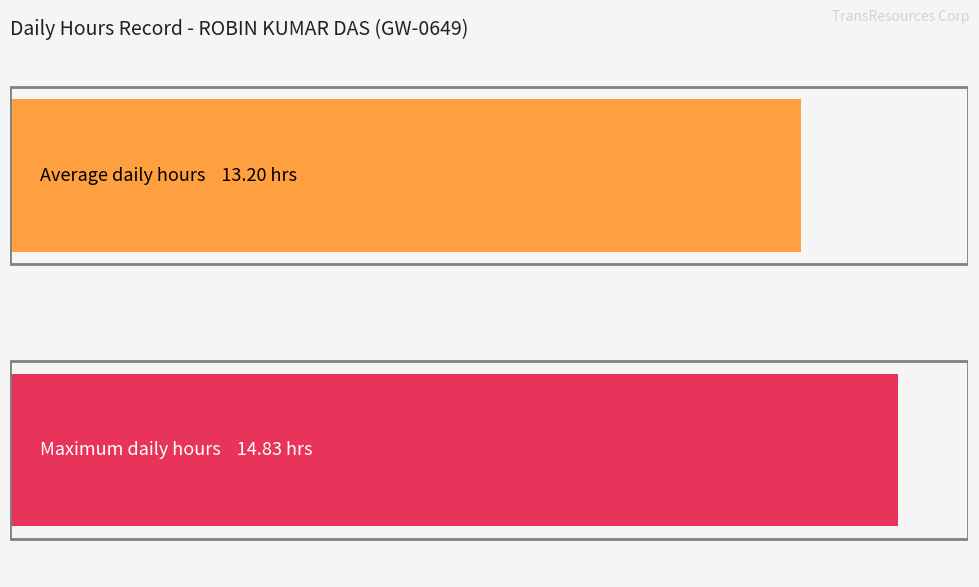

What is the greatest value displayed?

14.8